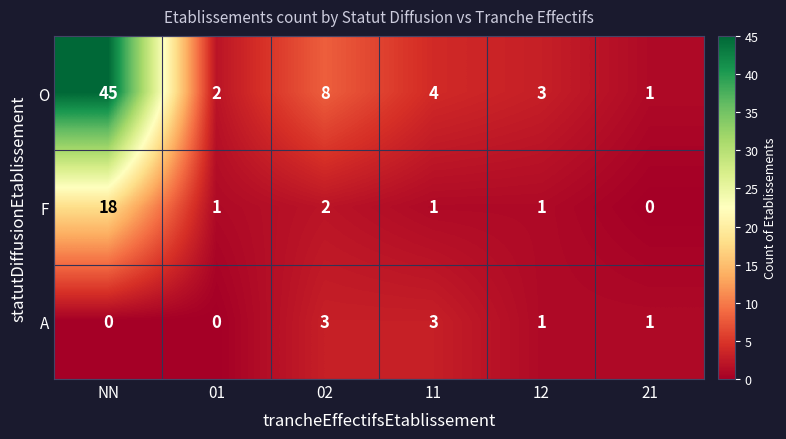

At how many categories does at least one series exceed 23?

1